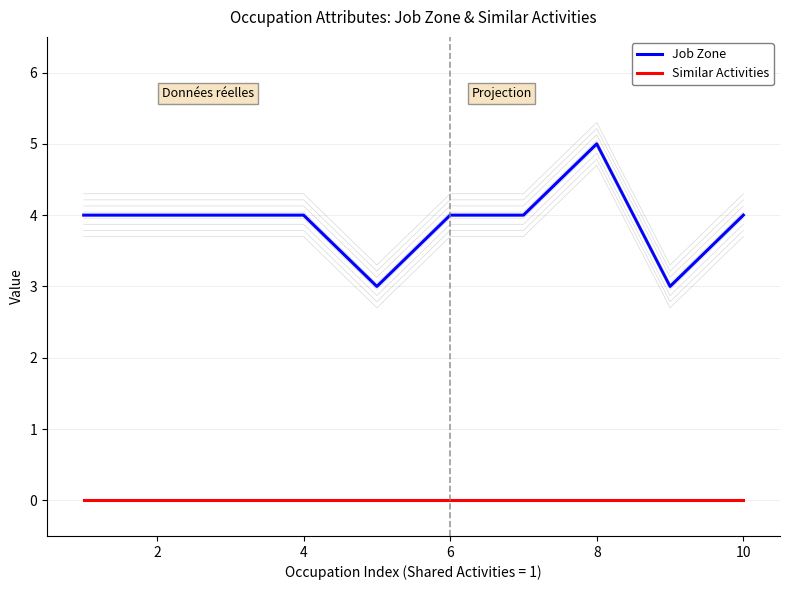

The Similar Activities series shows 0 at 2. True or false?

True